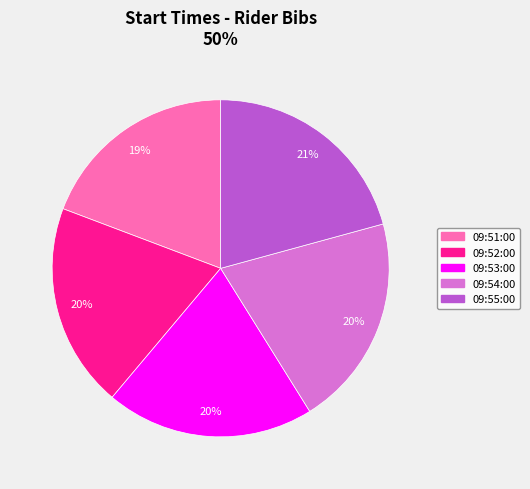

True or false: 09:52:00 accounts for 20% of the total.

True